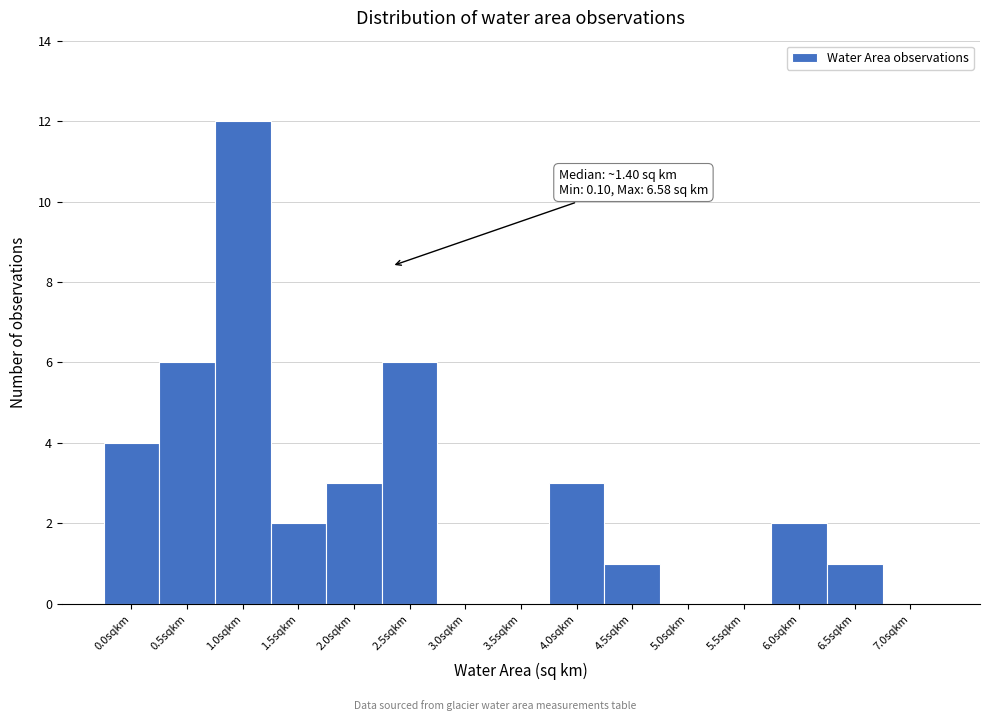

Reading left to right, extract all data points from this chart.

0.0sqkm=4	0.5sqkm=6	1.0sqkm=12	1.5sqkm=2	2.0sqkm=3	2.5sqkm=6	3.0sqkm=0	3.5sqkm=0	4.0sqkm=3	4.5sqkm=1	5.0sqkm=0	5.5sqkm=0	6.0sqkm=2	6.5sqkm=1	7.0sqkm=0